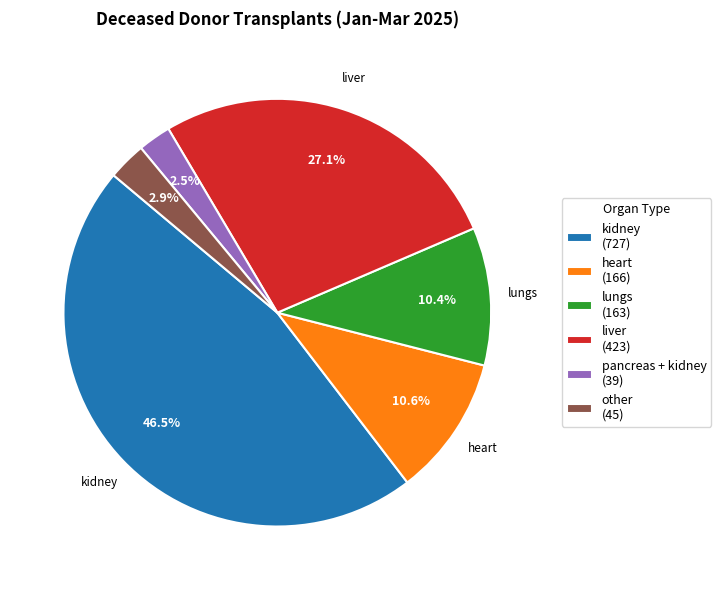

Is lungs the majority of the pie?

No